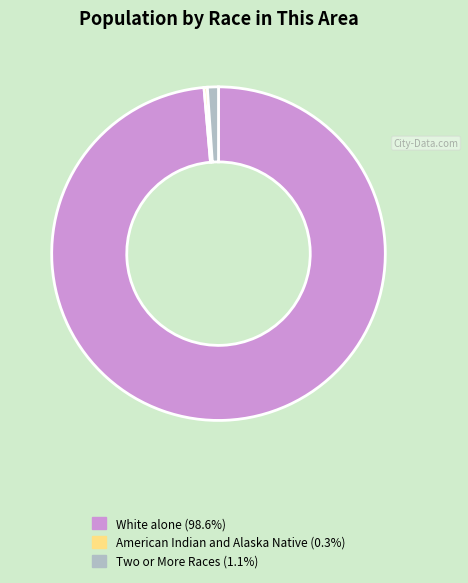

Is there any slice that represents more than half of the pie?

Yes